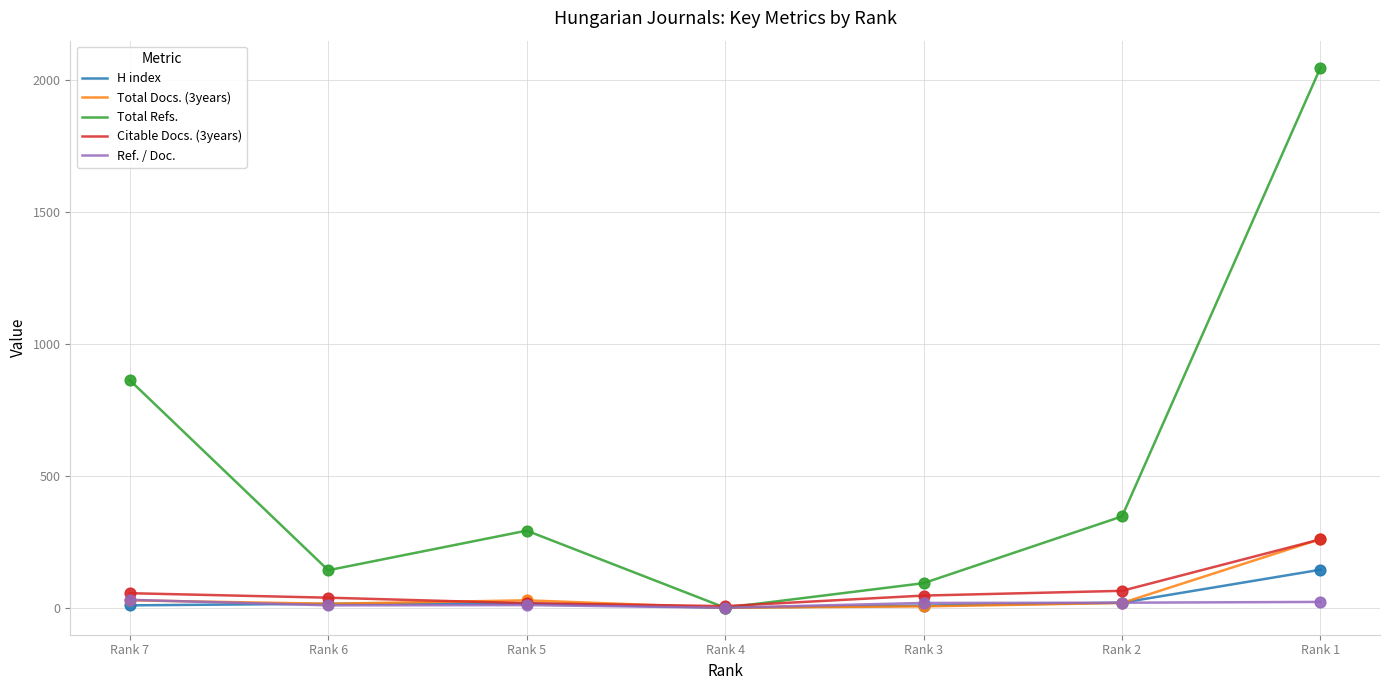

At which category is the sum across all series the highest?

Rank 1